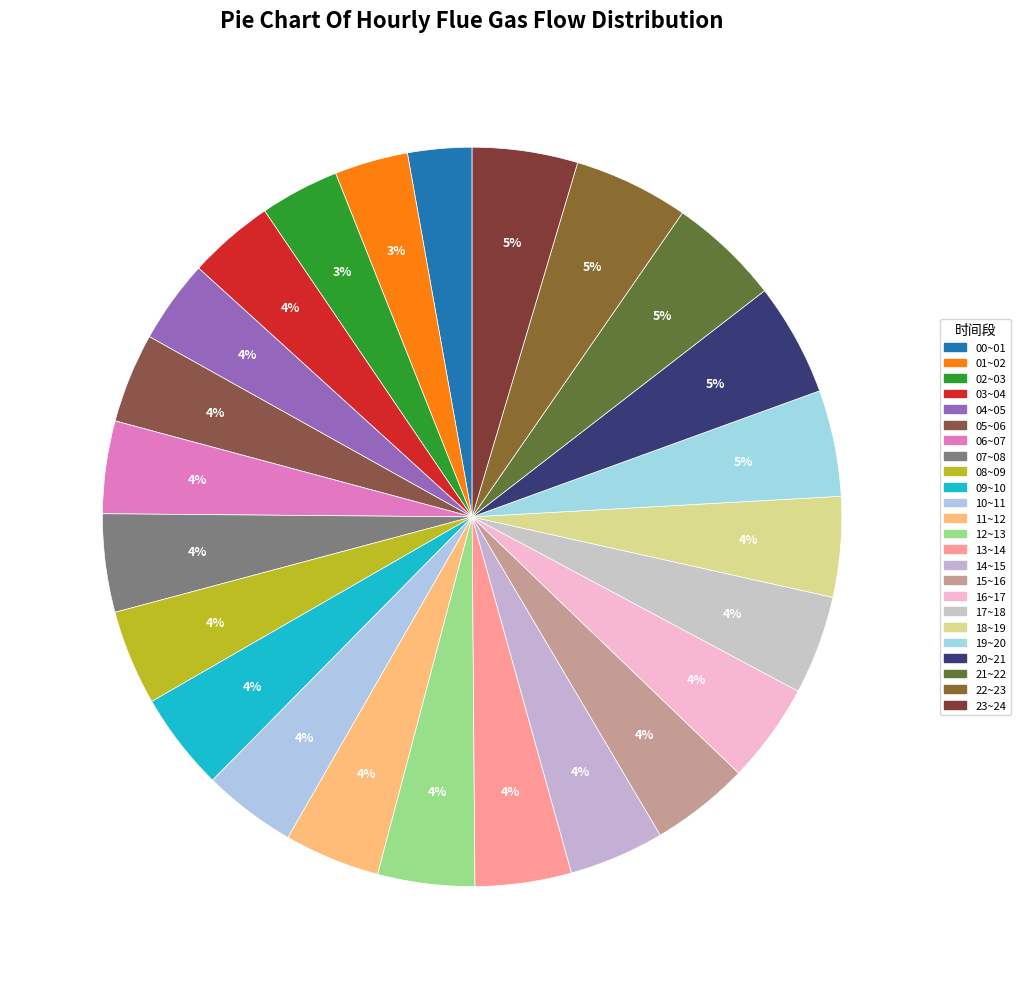

How many slices are in this pie chart?

24